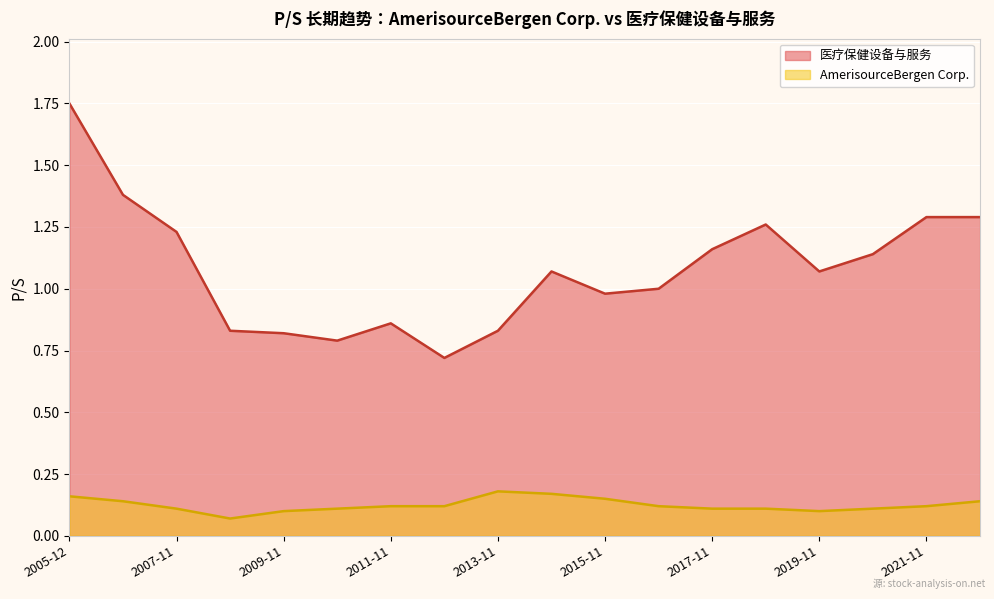

List the labels in order of 医疗保健设备与服务 value, smallest first.

2012-11, 2010-11, 2009-11, 2013-11, 2008-11, 2011-11, 2015-11, 2016-11, 2019-11, 2014-11, 2020-11, 2017-11, 2007-11, 2018-11, 2022-11, 2021-11, 2006-12, 2005-12